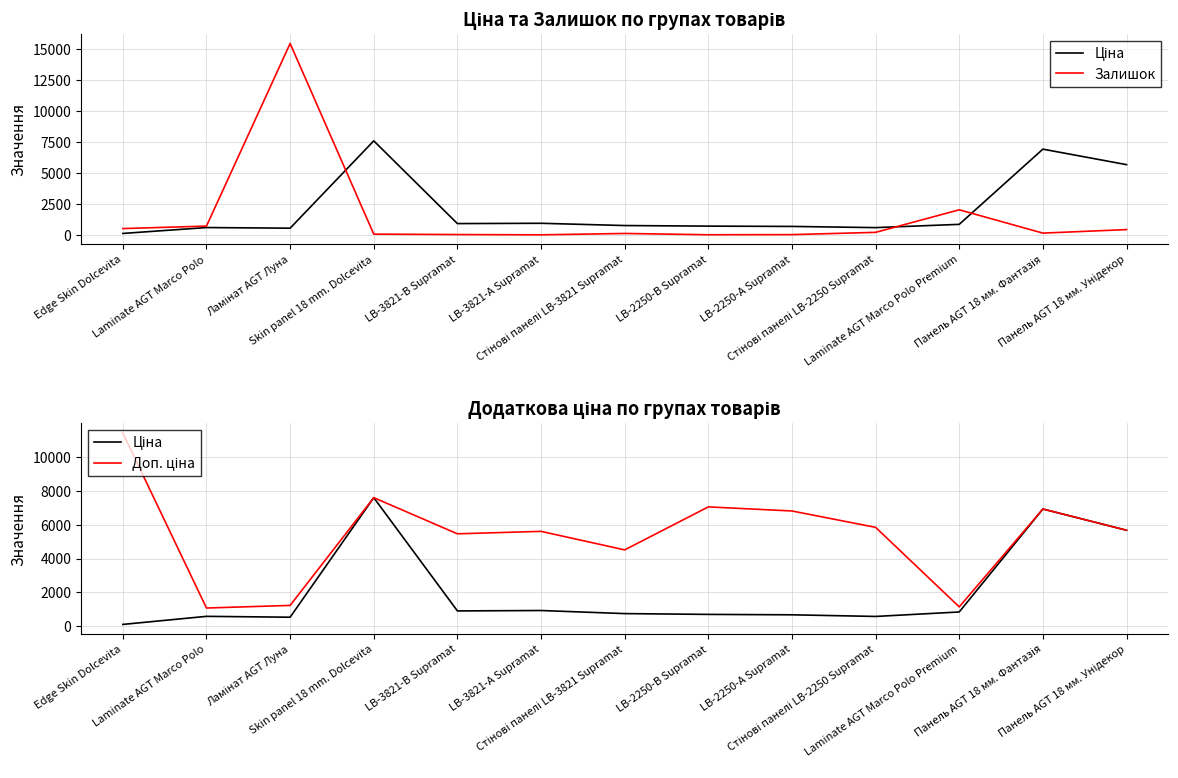

Rank the series by their maximum value, from lowest to highest.

Ціна, Доп. ціна, Залишок